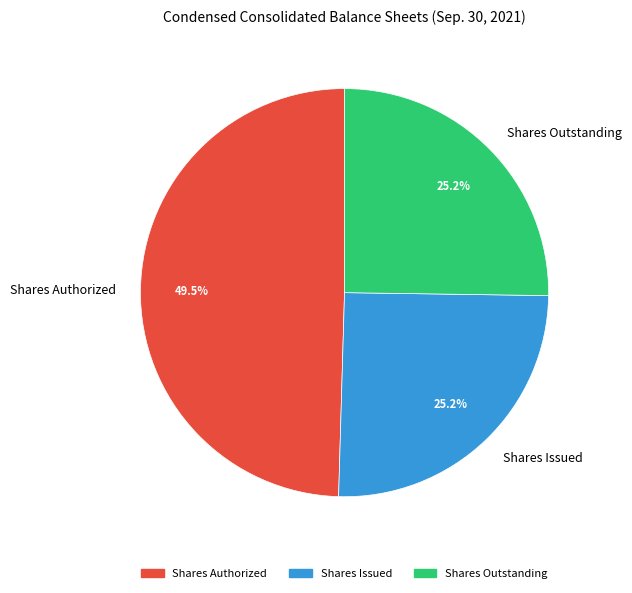

Approximately how many times larger is the value at Shares Issued compared to Shares Authorized?

0.5